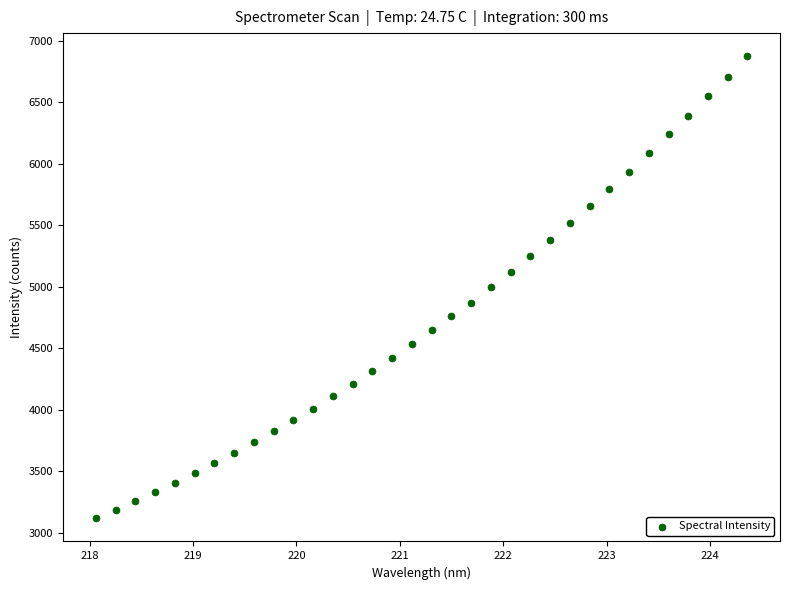

What is the range of Y values (max minus min)?

3756.6